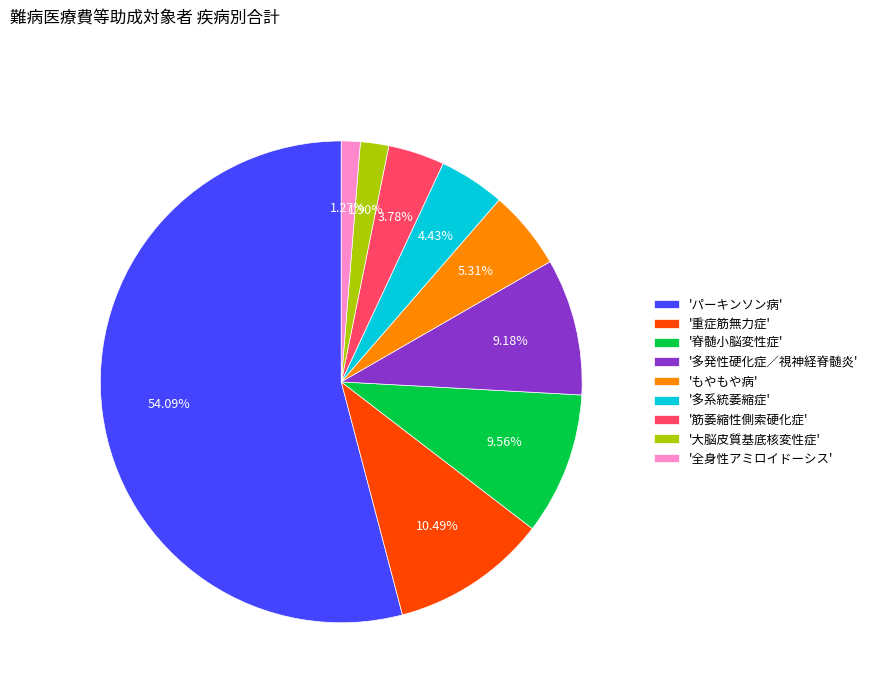

What is the majority slice?

'パーキンソン病'